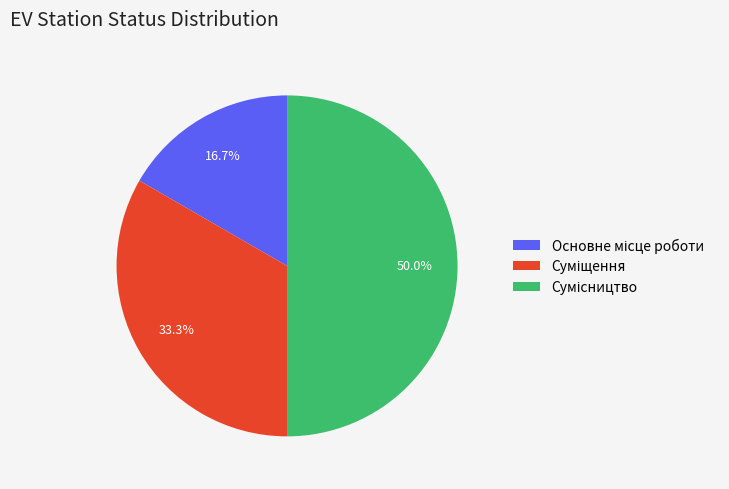

What is the change in value from Основне місце роботи to Сумісництво?

+2